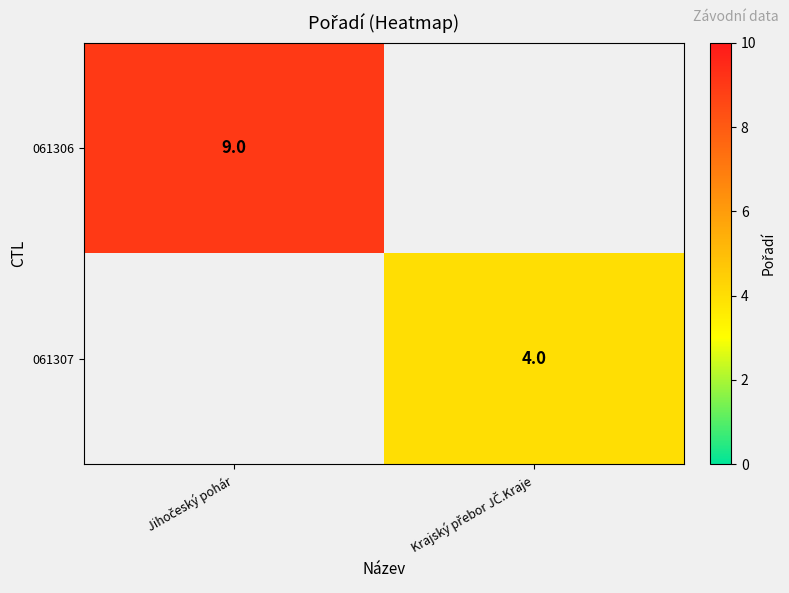

The value of 061306 at Jihočeský pohár is 9. True or false?

True